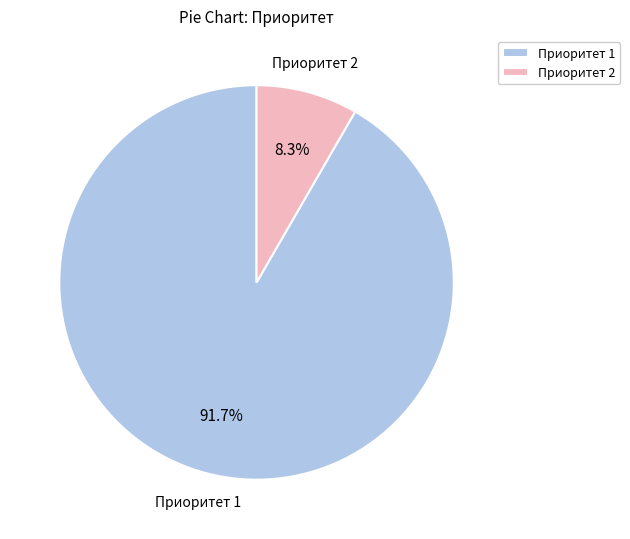

Rank the categories by value from highest to lowest.

Приоритет 1, Приоритет 2